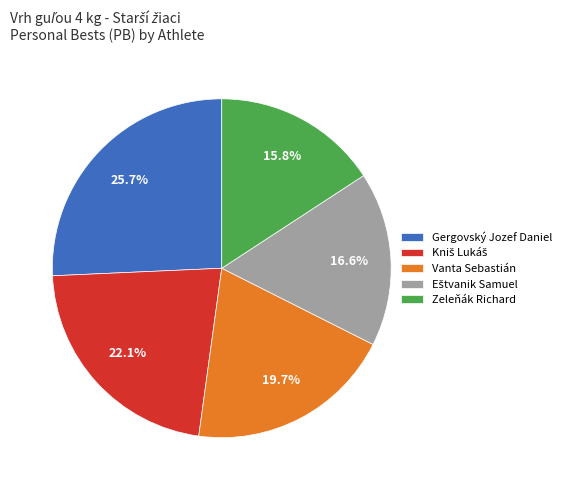

How many segments does this pie chart have?

5